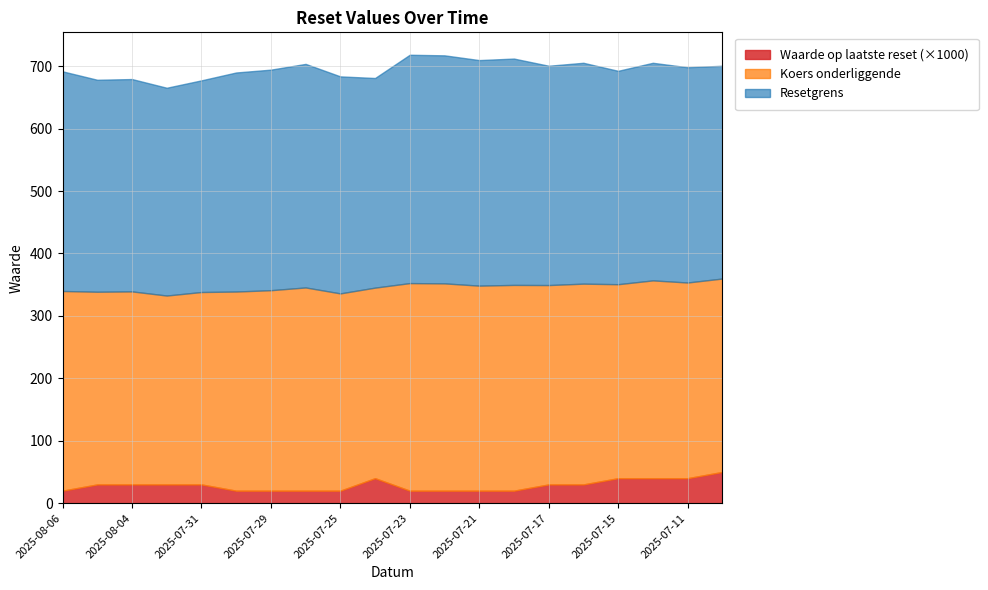

At which category does Waarde op laatste reset reach its first local peak?

2025-07-24